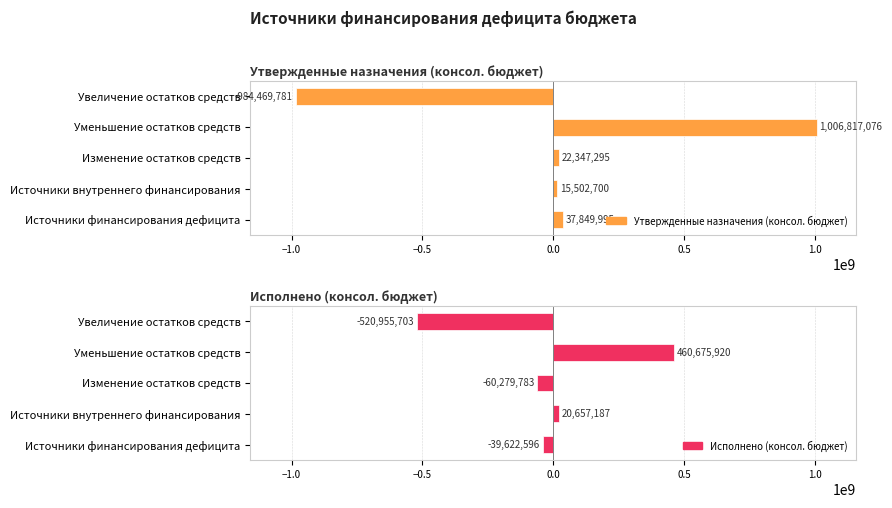

How many data points does each series have?

5